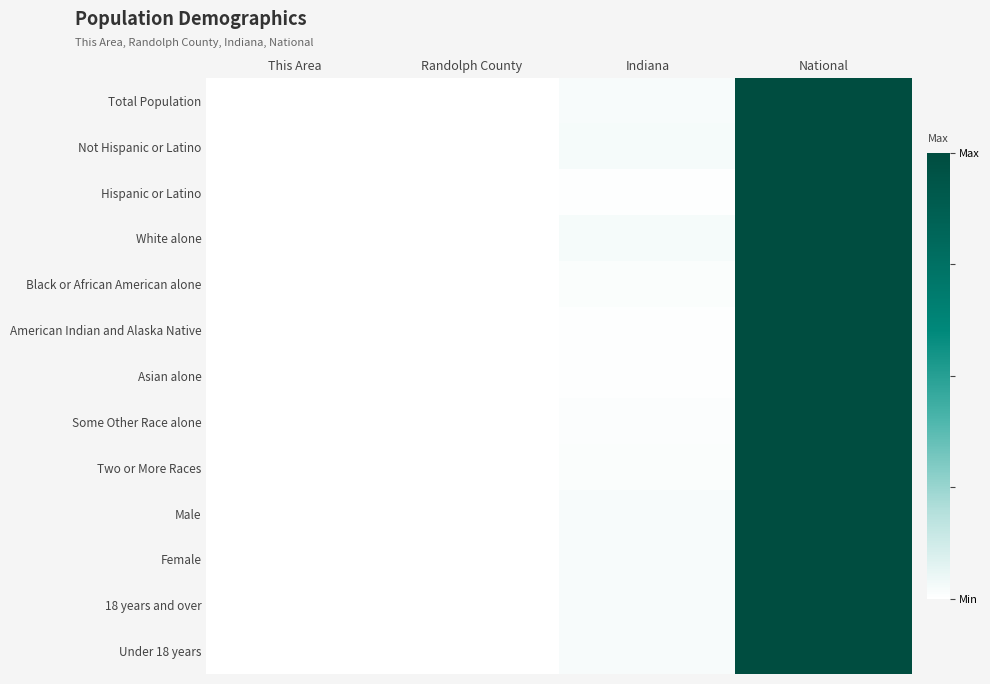

Reading right to left, list all the values displayed in this chart.

Total Population: National=1.0	Indiana=0.0	Randolph County=0.0	This Area=0.0
Not Hispanic or Latino: National=1.0	Indiana=0.0	Randolph County=0.0	This Area=0.0
Hispanic or Latino: National=1.0	Indiana=0.0	Randolph County=0.0	This Area=0.0
White alone: National=1.0	Indiana=0.0	Randolph County=0.0	This Area=0.0
Black or African American alone: National=1.0	Indiana=0.0	Randolph County=0.0	This Area=0.0
American Indian and Alaska Native: National=1.0	Indiana=0.0	Randolph County=0.0	This Area=0.0
Asian alone: National=1.0	Indiana=0.0	Randolph County=0.0	This Area=0.0
Some Other Race alone: National=1.0	Indiana=0.0	Randolph County=0.0	This Area=0.0
Two or More Races: National=1.0	Indiana=0.0	Randolph County=0.0	This Area=0.0
Male: National=1.0	Indiana=0.0	Randolph County=0.0	This Area=0.0
Female: National=1.0	Indiana=0.0	Randolph County=0.0	This Area=0.0
18 years and over: National=1.0	Indiana=0.0	Randolph County=0.0	This Area=0.0
Under 18 years: National=1.0	Indiana=0.0	Randolph County=0.0	This Area=0.0